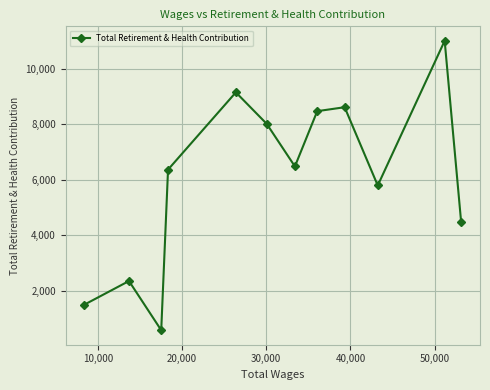

Count the number of categories in the chart.

12